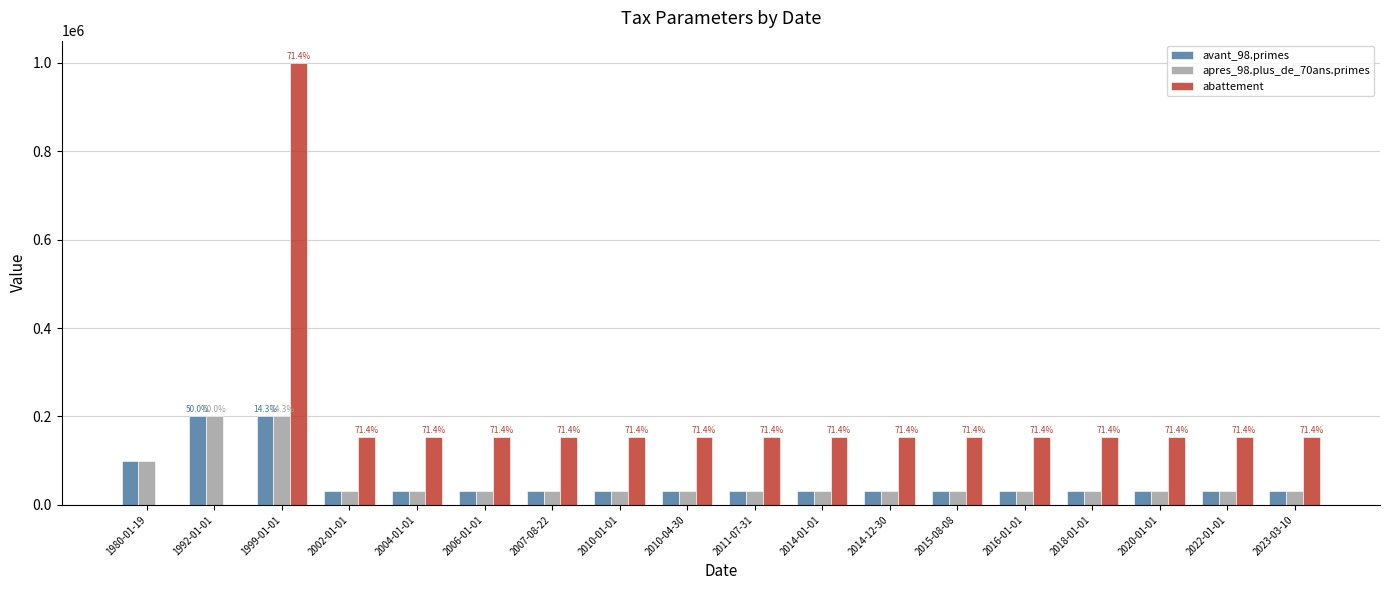

Is the value of apres_98.plus_de_70ans.primes at 2006-01-01 greater than the value of abattement at 1980-01-19?

Yes